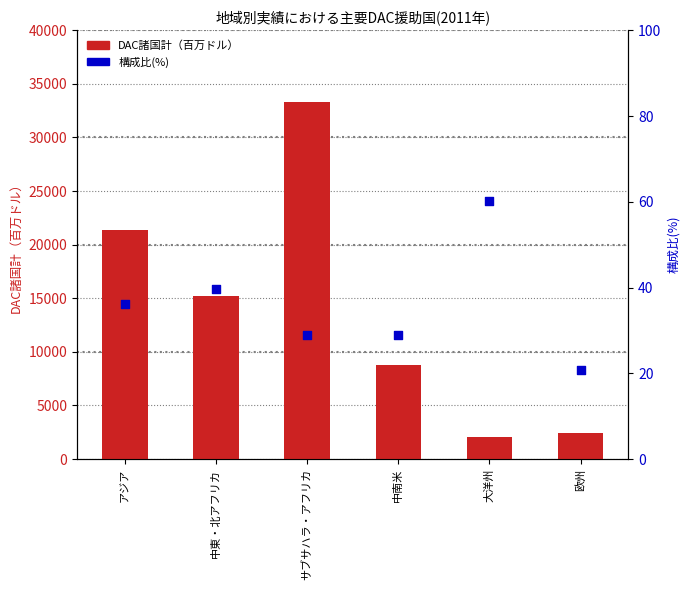

At how many categories does at least one series exceed 23213?

1